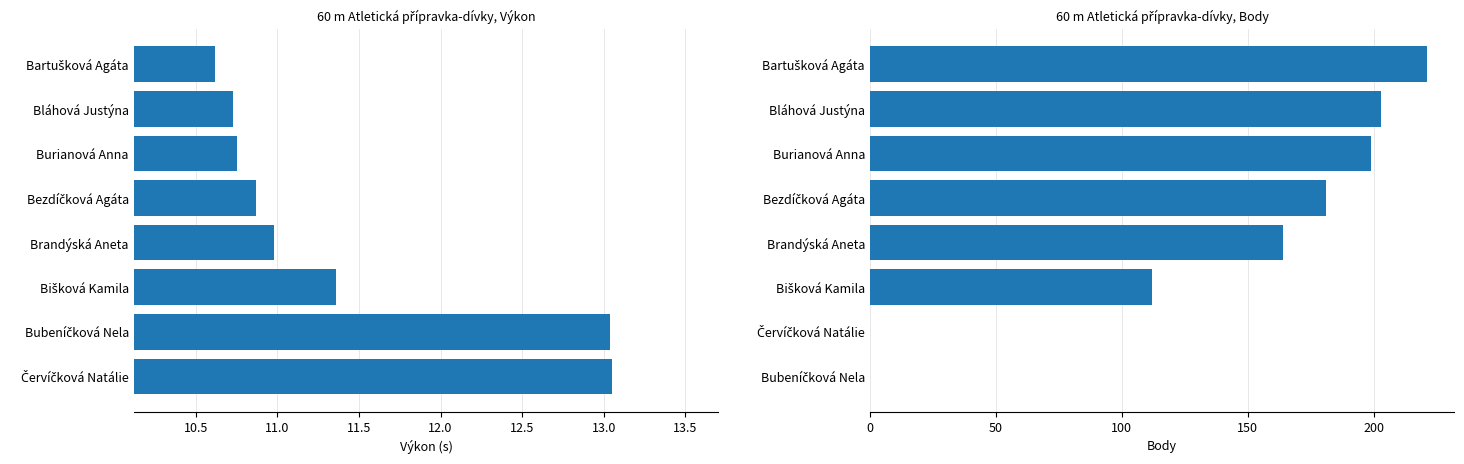

How many distinct data groups are displayed?

2